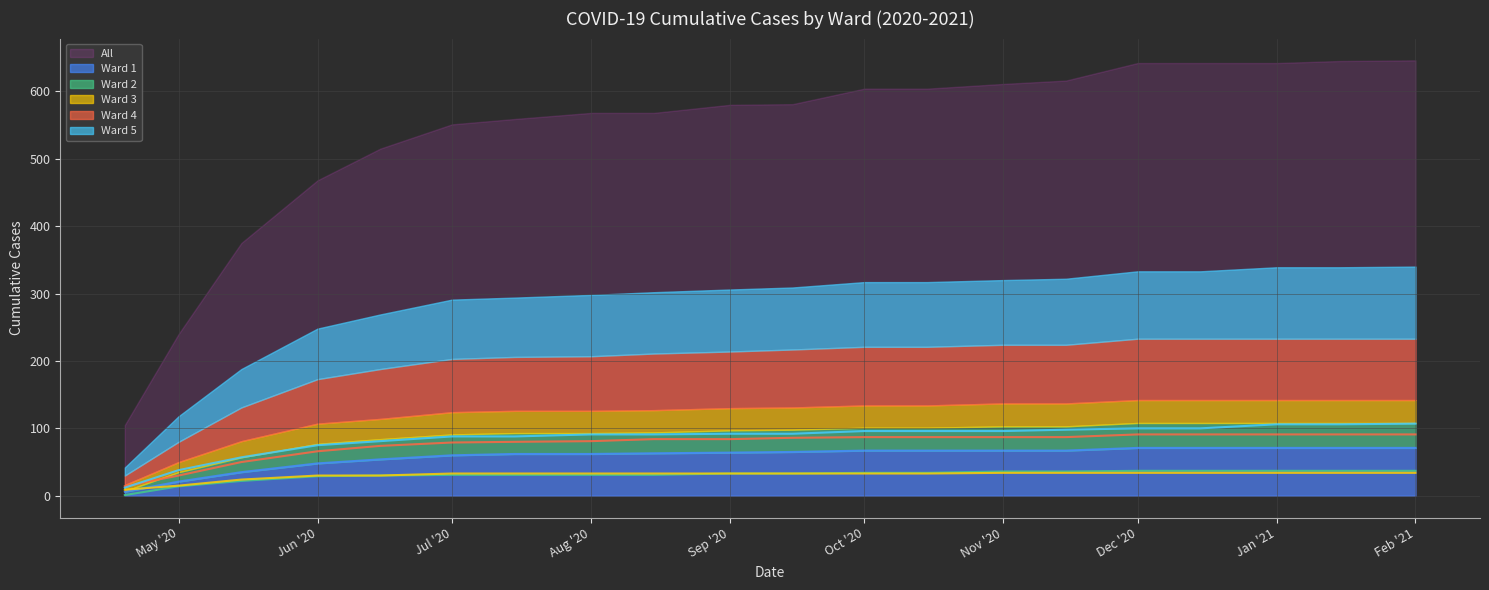

Is the value of Ward 1 line at Oct '20 greater than the value of Ward 3 line at 12?

Yes